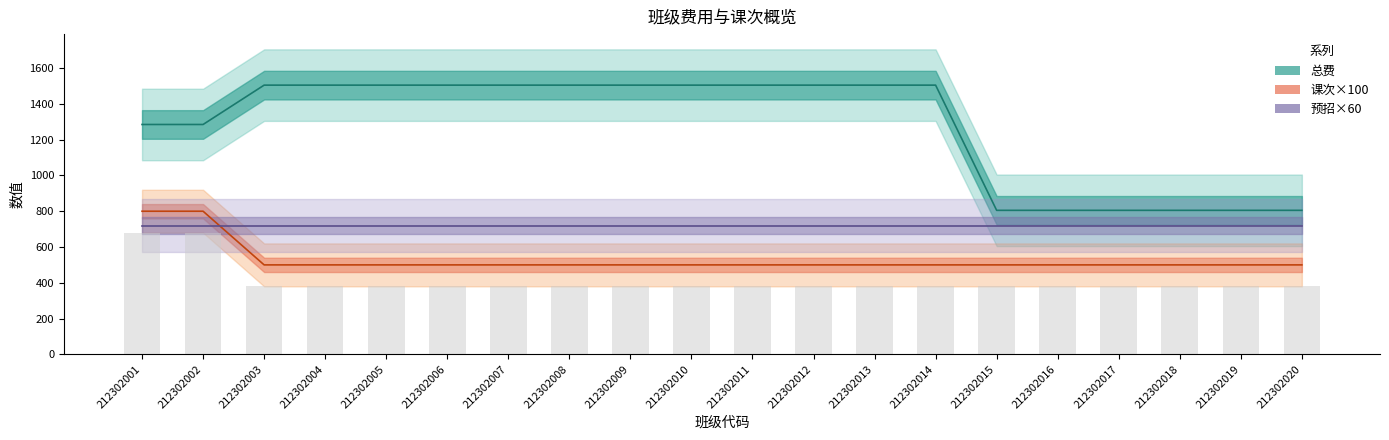

Rank the series by their average value, from highest to lowest.

总费, 预招×60, 课次×100